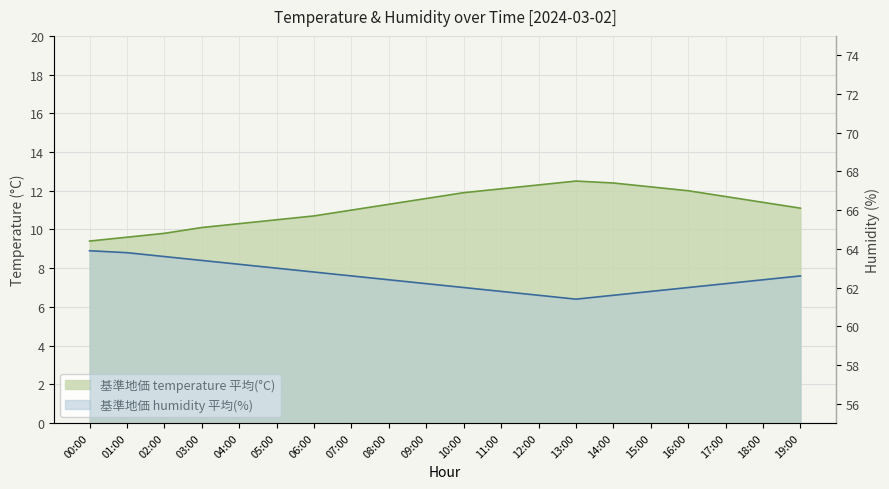

Between 05:00 and 09:00, which series saw the biggest shift?

temperature